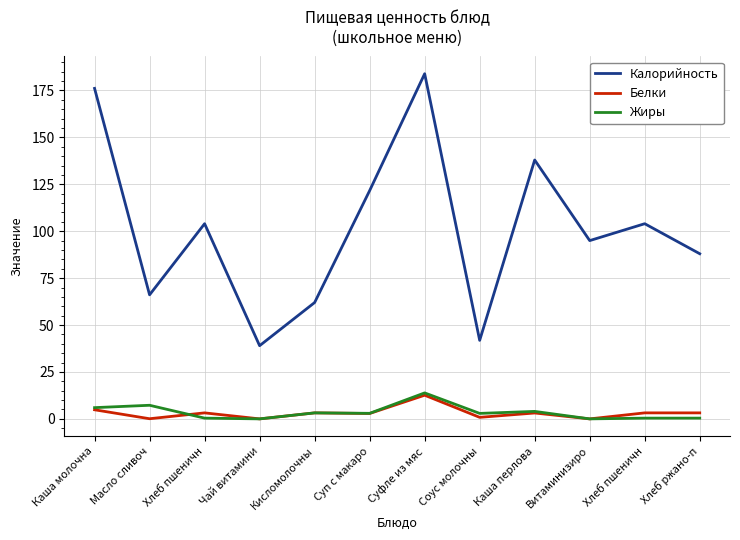

Is the value of Белки at Хлеб пшеничн greater than the value of Жиры at Суп с макаро?

Yes